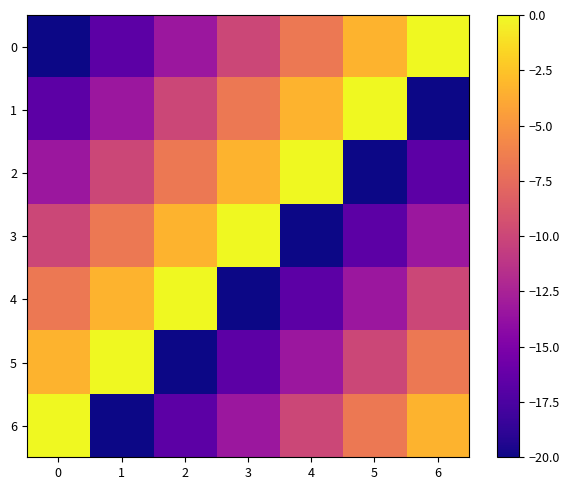

At how many categories does at least one series exceed -18?

7